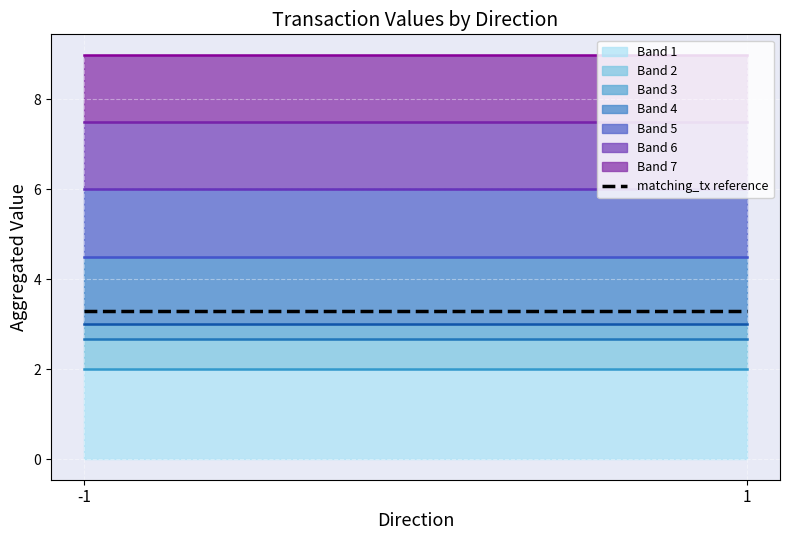

At which category does value reach its first local valley?

1